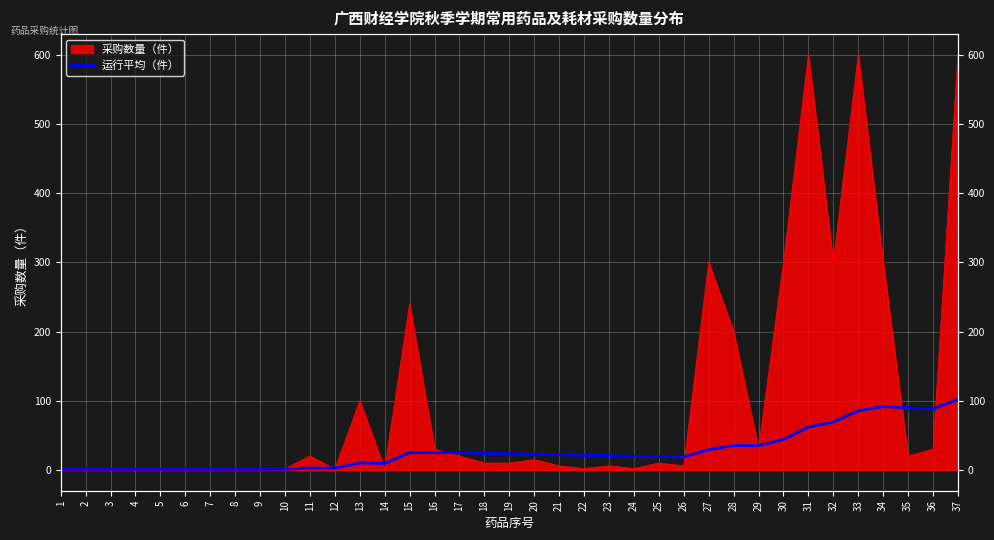

Reading left to right, transcribe all the data shown in this chart.

1=1.0	2=1.0	3=1.0	4=1.0	5=1.0	6=1.0	7=1.0	8=1.0	9=1.0	10=1.1	11=2.8	12=2.7	13=10.2	14=9.5	15=24.9	16=25.2	17=24.9	18=24.1	19=23.3	20=22.9	21=22.1	22=21.2	23=20.5	24=19.8	25=19.4	26=18.8	27=29.3	28=35.4	29=35.2	30=44.0	31=61.9	32=69.4	33=85.5	34=91.8	35=89.7	36=88.1	37=101.9